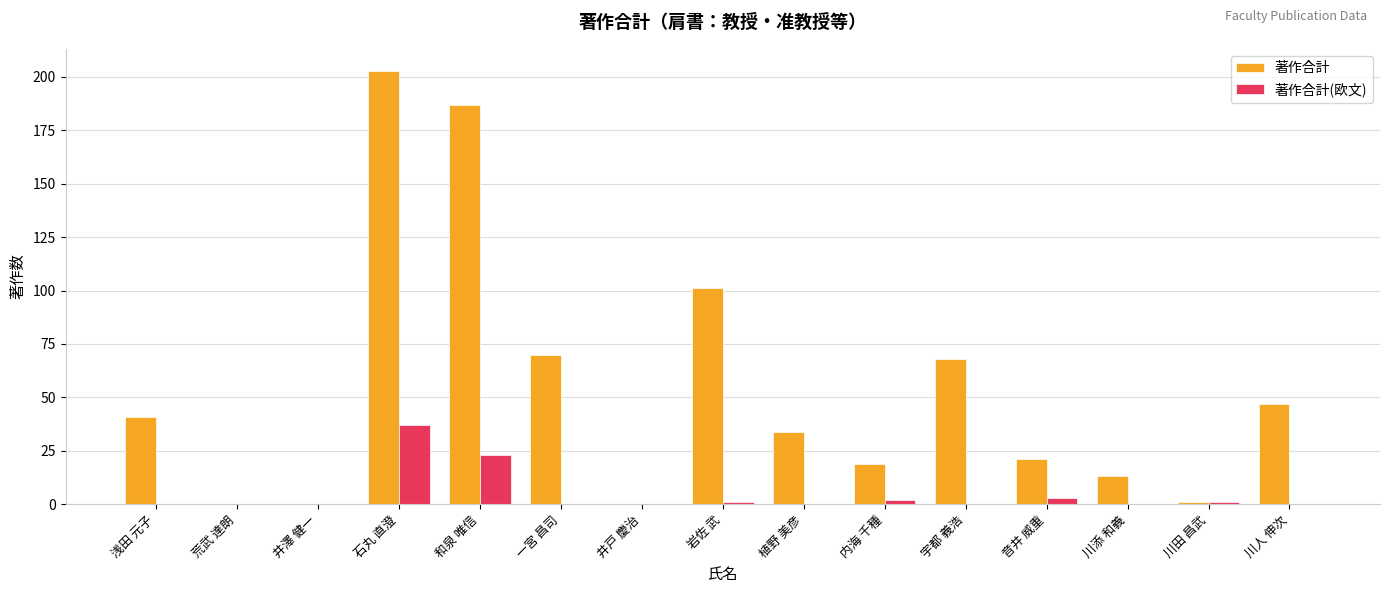

Between 和泉 唯信 and 井戸 慶治, which series saw the biggest shift?

著作合計